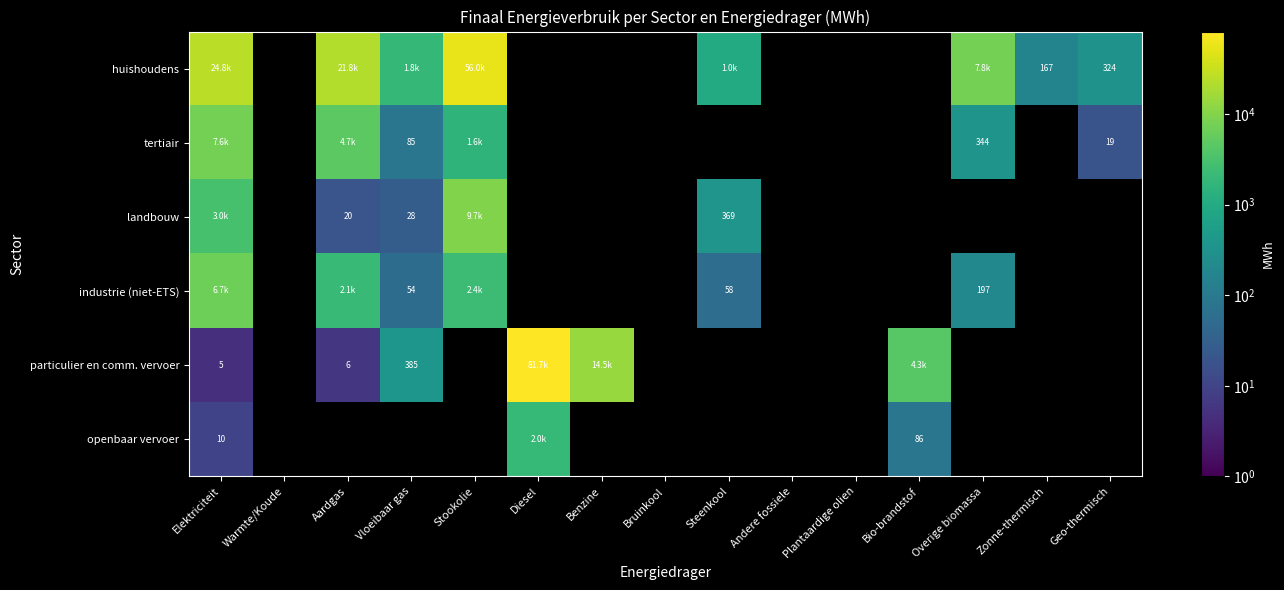

What is the minimum value for landbouw?

19.9